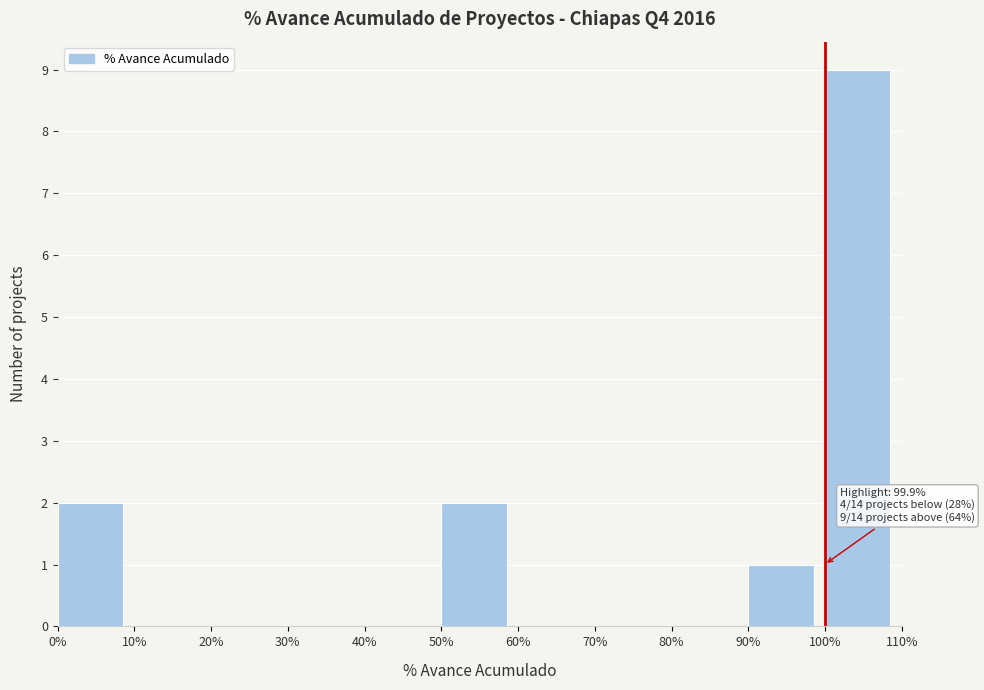

Over which range of the x-axis is the bar tallest?

100% to 110%